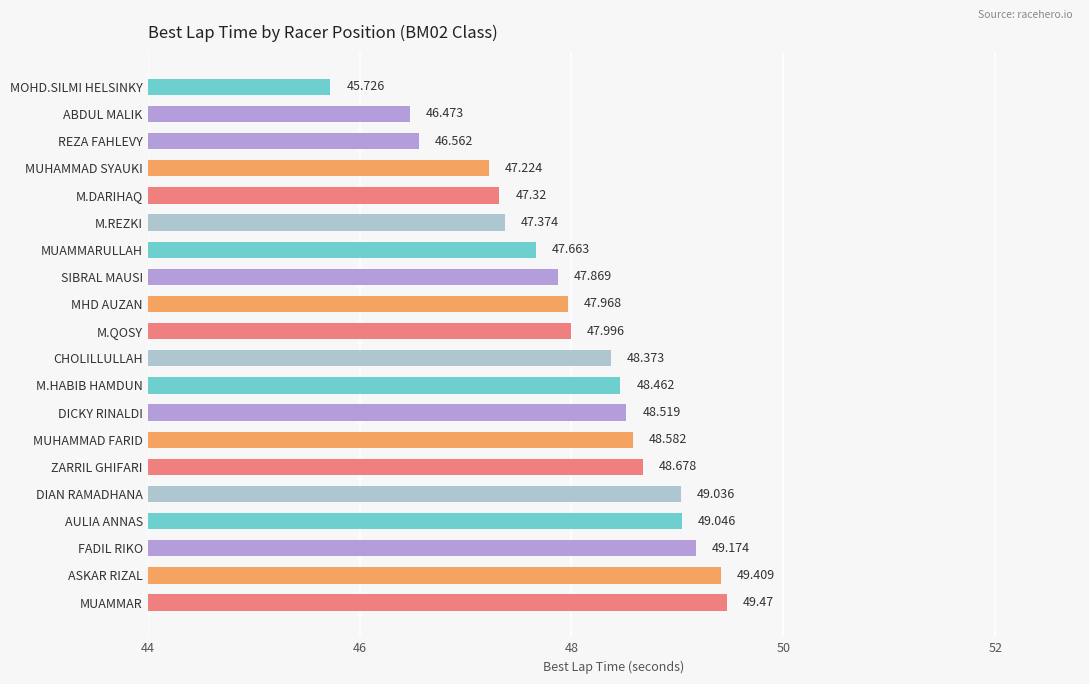

List the labels in order of value, largest first.

MUAMMAR, ASKAR RIZAL, FADIL RIKO, AULIA ANNAS, DIAN RAMADHANA, ZARRIL GHIFARI, MUHAMMAD FARID, DICKY RINALDI, M.HABIB HAMDUN, CHOLILLULLAH, M.QOSY, MHD AUZAN, SIBRAL MAUSI, MUAMMARULLAH, M.REZKI, M.DARIHAQ, MUHAMMAD SYAUKI, REZA FAHLEVY, ABDUL MALIK, MOHD.SILMI HELSINKY